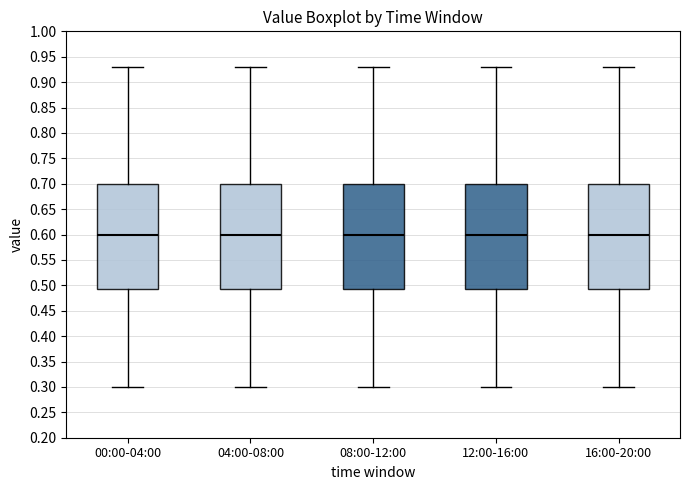

Reading left to right, transcribe this box plot: for each box, give where its median line is, the range the box spans, and where its two whiskers end, as read against the y-axis. The values are not printed on the chart, so give them approximately, as read against the axis.

00:00-04:00: median 0.600, box 0.495 to 0.700, whiskers 0.300 to 0.930
04:00-08:00: median 0.600, box 0.495 to 0.700, whiskers 0.300 to 0.930
08:00-12:00: median 0.600, box 0.495 to 0.700, whiskers 0.300 to 0.930
12:00-16:00: median 0.600, box 0.495 to 0.700, whiskers 0.300 to 0.930
16:00-20:00: median 0.600, box 0.495 to 0.700, whiskers 0.300 to 0.930